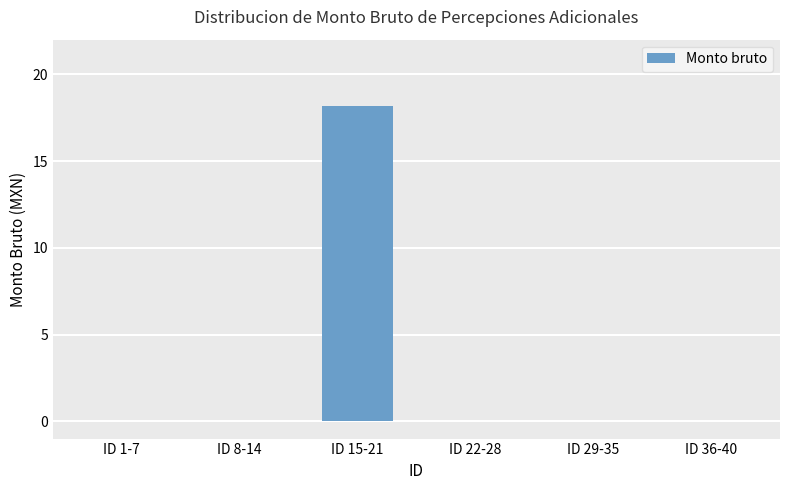

What is the greatest value displayed?

18.2